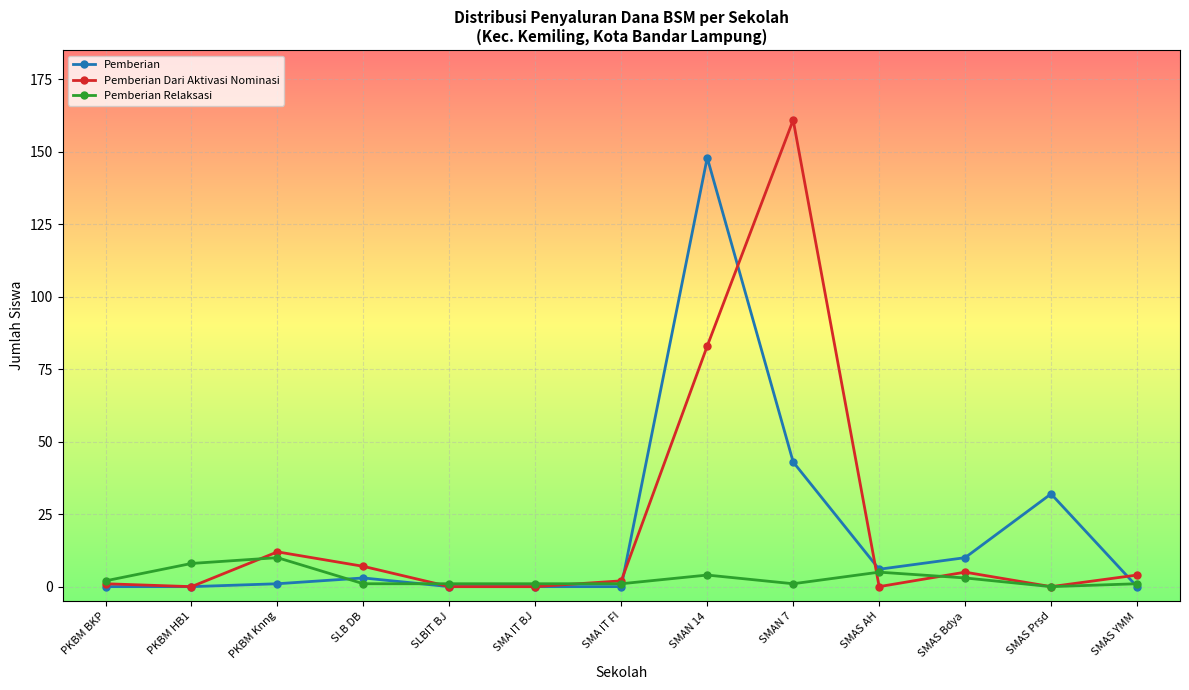

How many lines are shown in the chart?

3